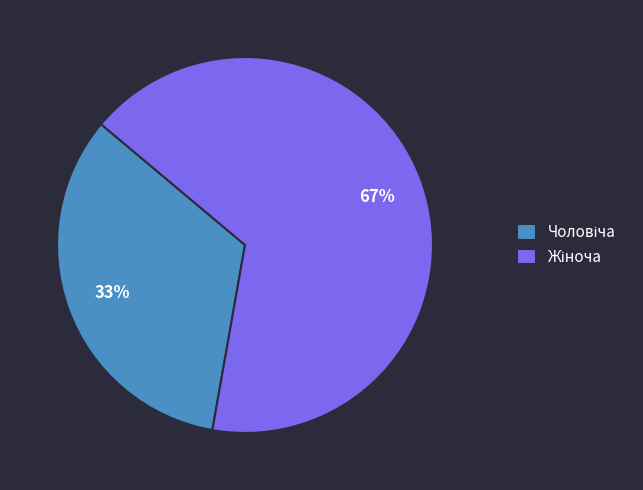

Is there any slice that represents more than half of the pie?

Yes